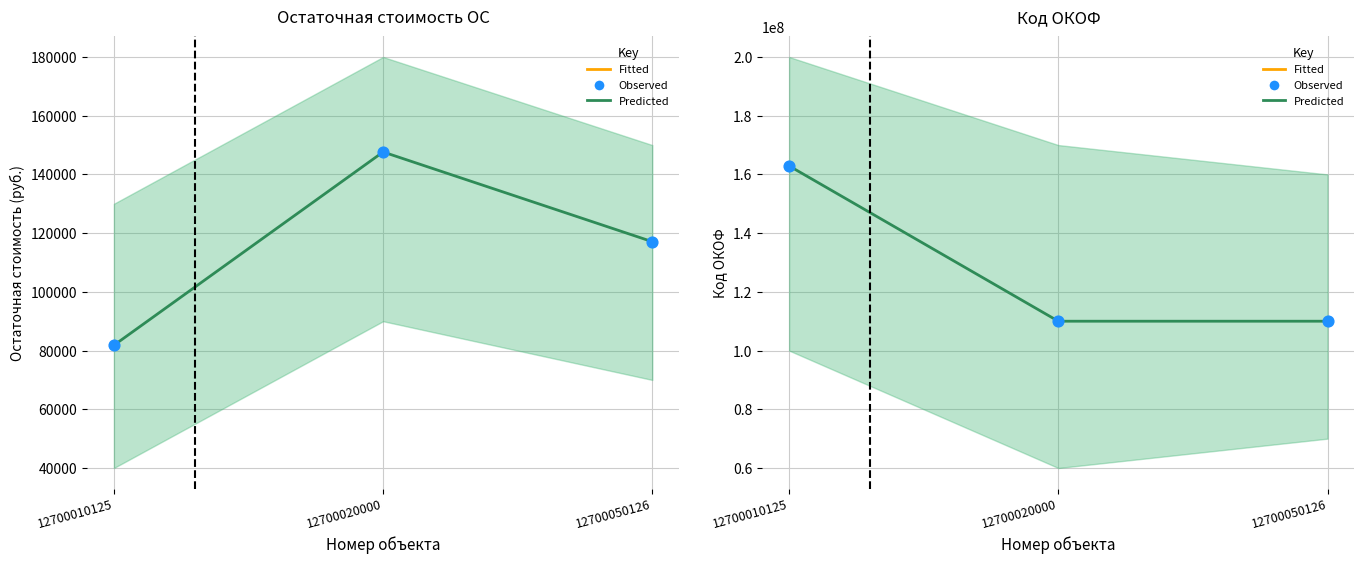

Which series has the largest total across all categories?

Код ОКОФ